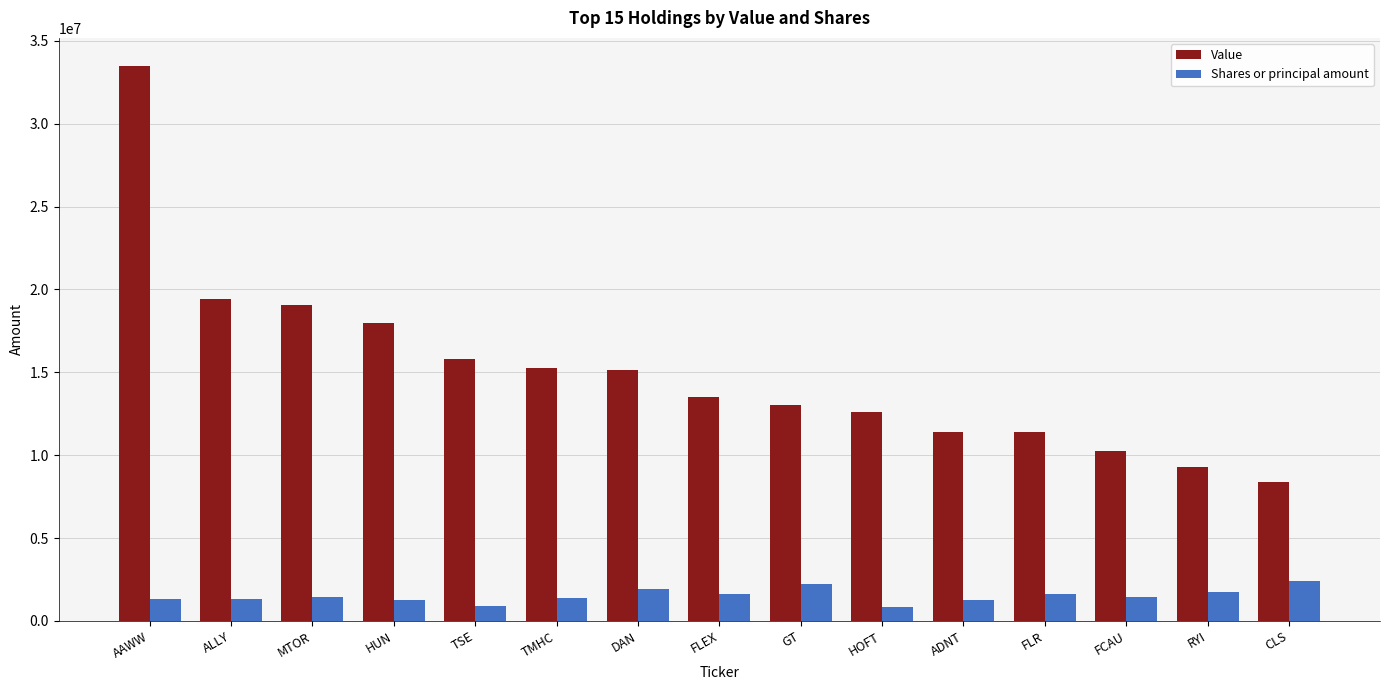

What are all the series names shown in the legend?

Value, Shares or principal amount